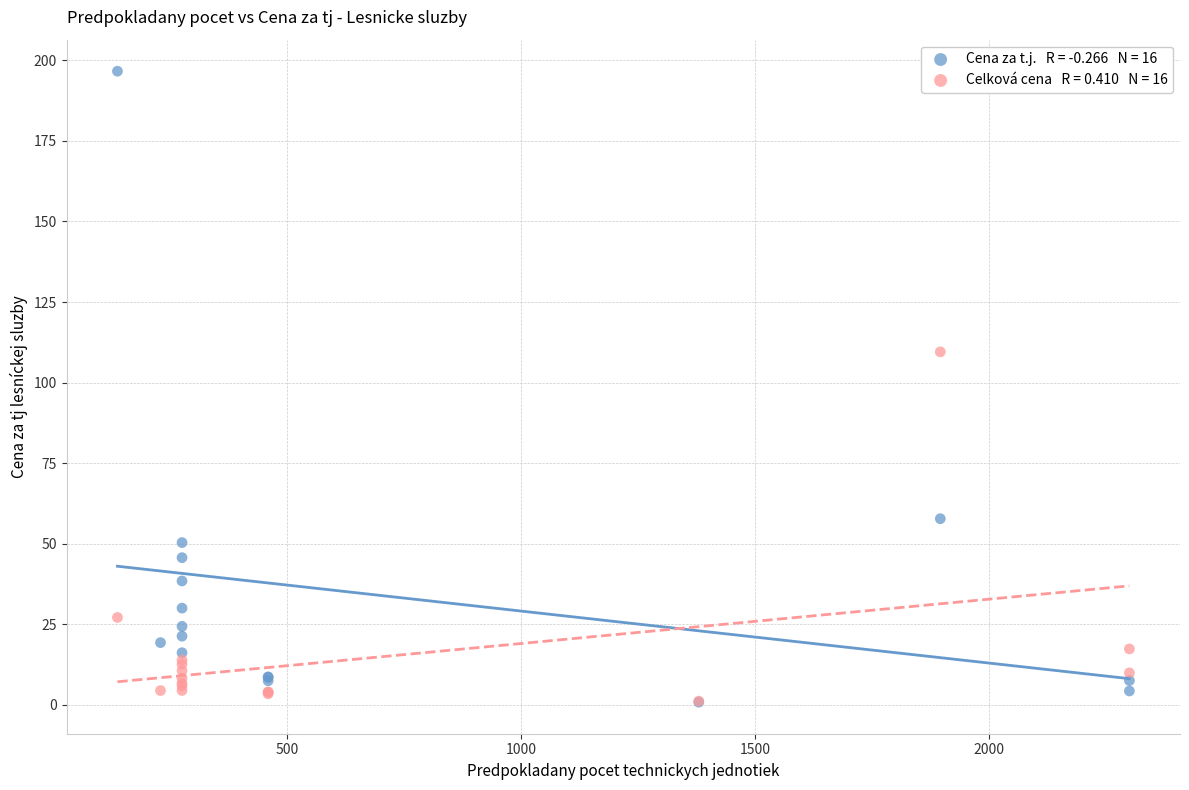

Across all series, what Y value is closest to 98?

109.5